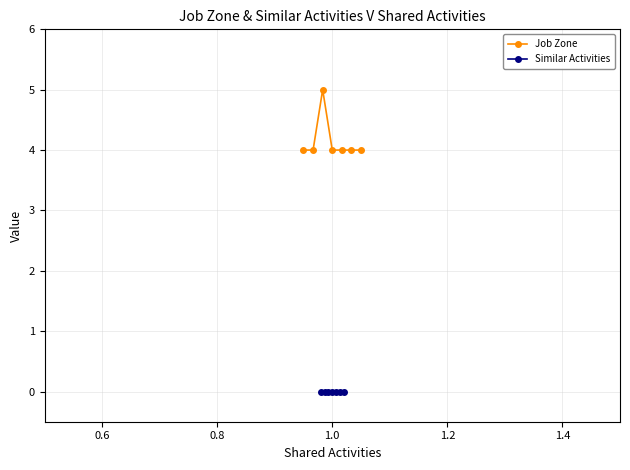

What is the maximum value shown in the chart?

5